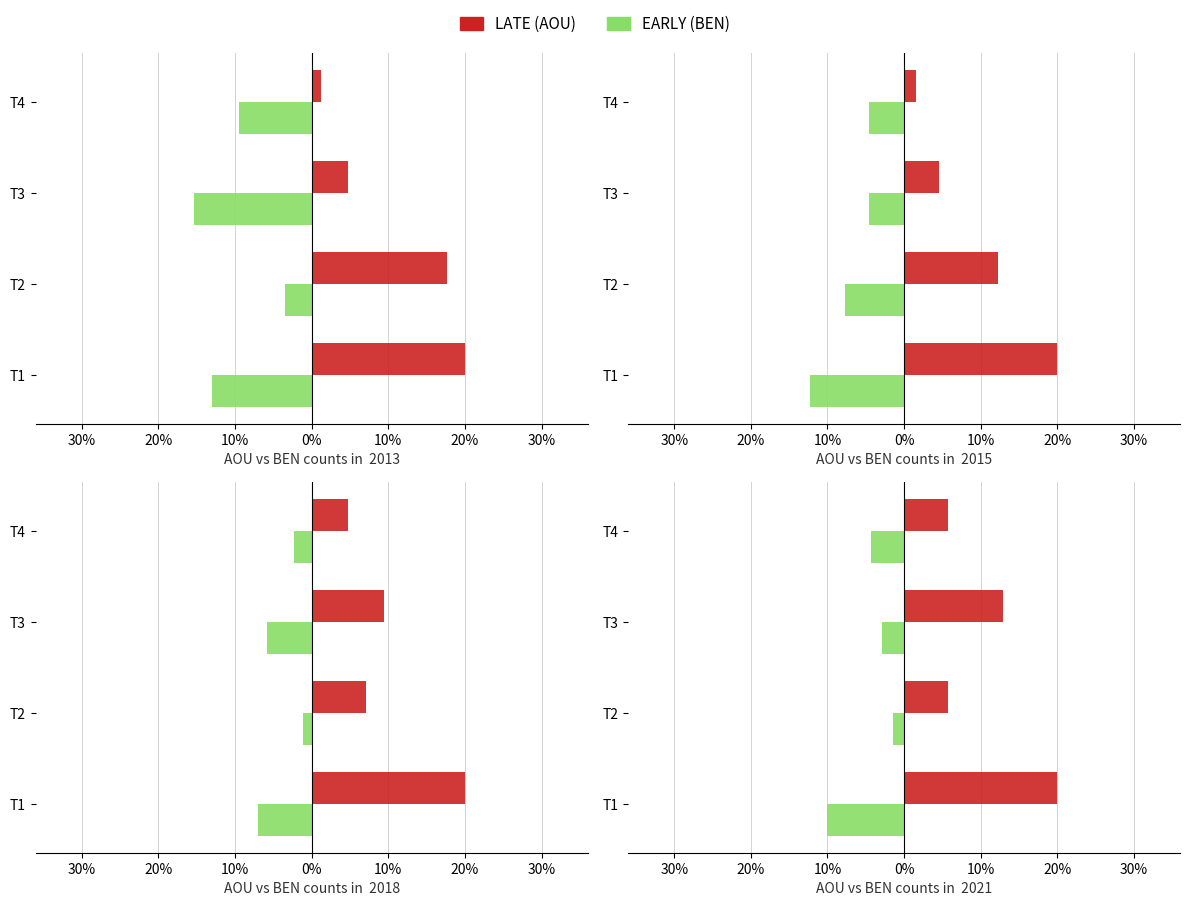

What is the maximum value for LATE?

20.0